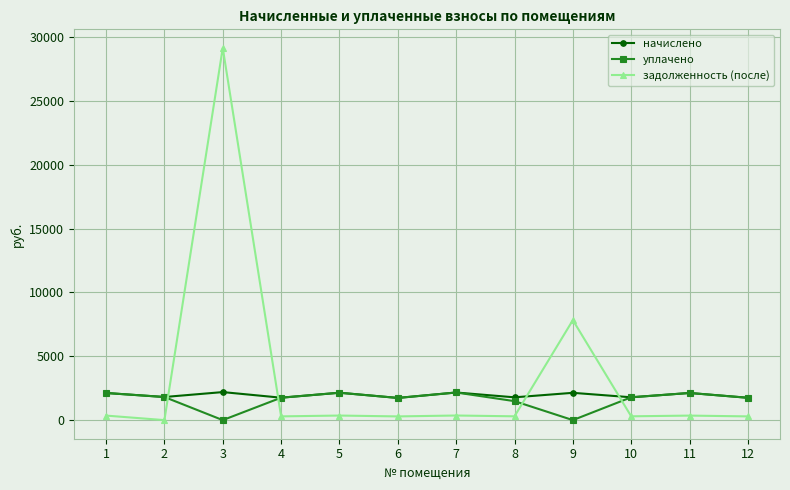

What is the value of the начислено point at the 9th from the left?

2137.0